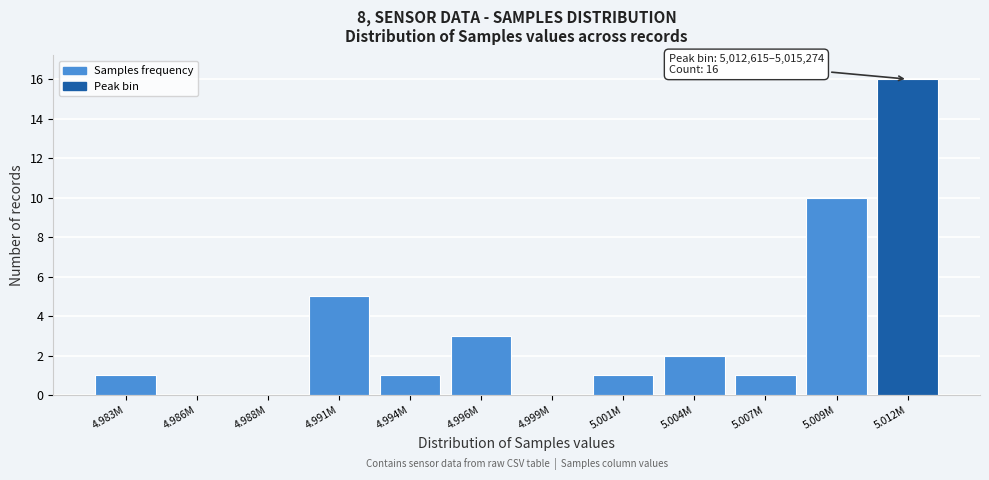

Reading left to right, extract all data points from this chart.

4.983M=1	4.986M=0	4.988M=0	4.991M=5	4.994M=1	4.996M=3	4.999M=0	5.001M=1	5.004M=2	5.007M=1	5.009M=10	5.012M=16